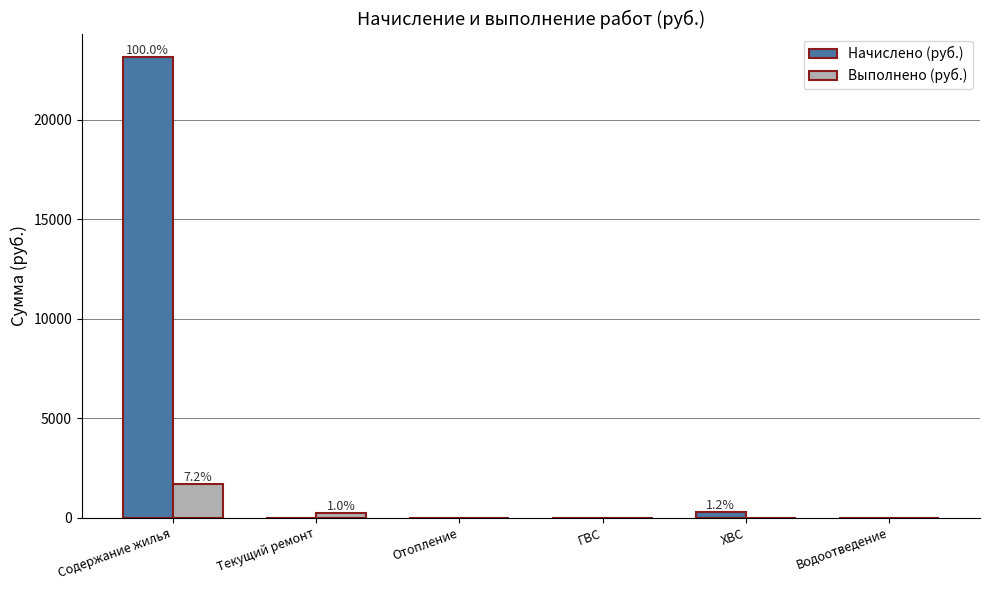

Reading right to left, what are all the values shown in this chart?

Начислено (руб.): 0.0	269.3	0.0	0.0	0.0	23184.6
Выполнено (руб.): 0.0	0.0	0.0	0.0	222.2	1676.2